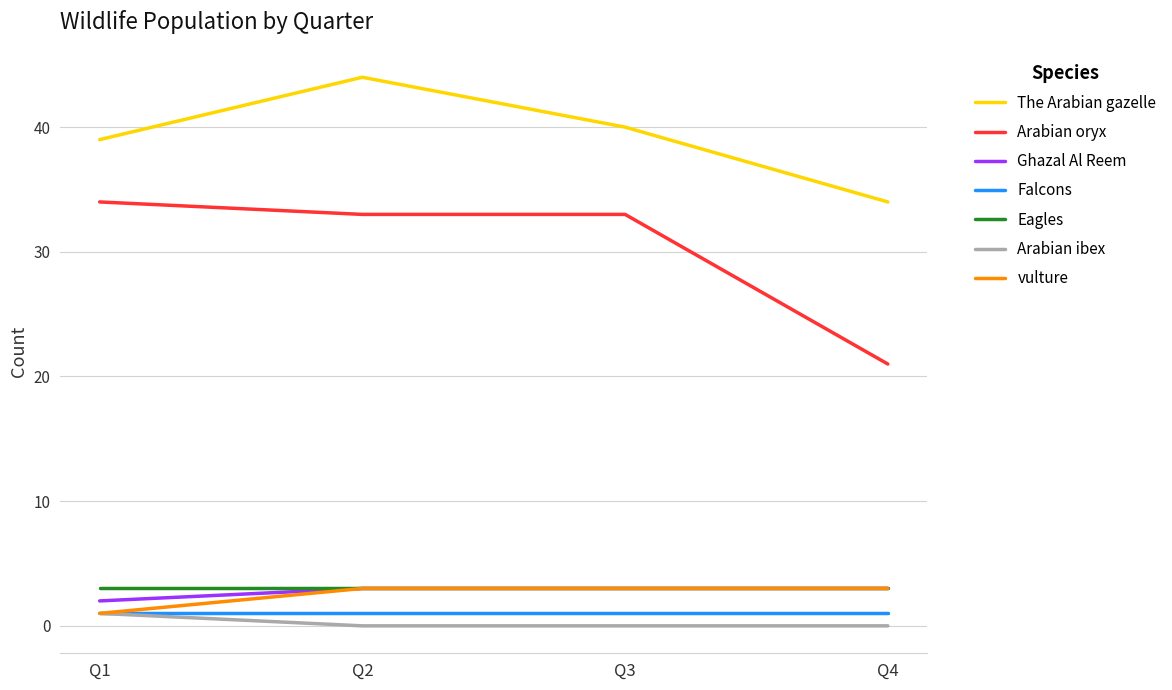

Is it true that Arabian ibex equals 0 at Q4?

True